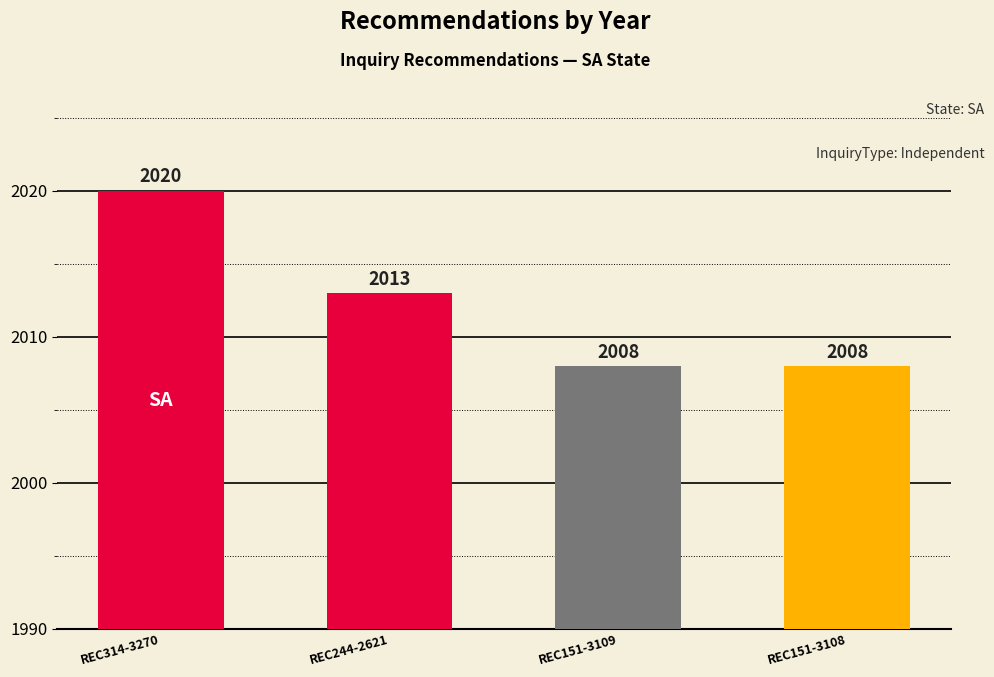

What is the average value?

2012